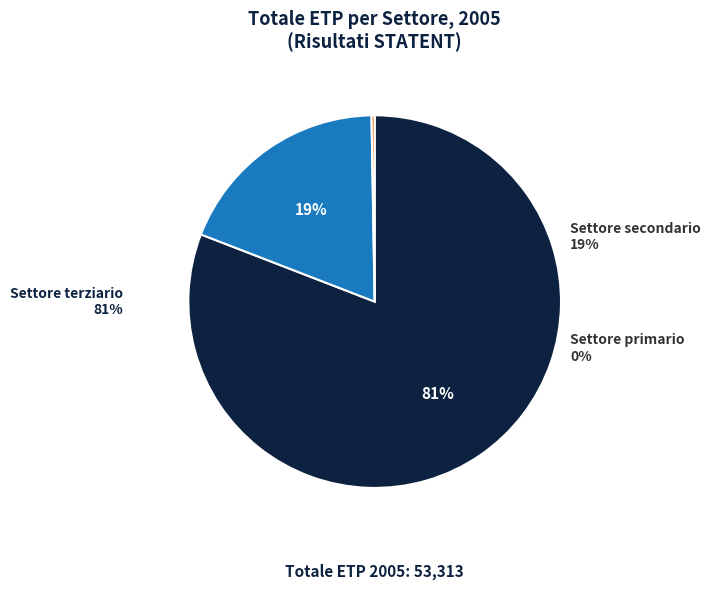

The Settore terziario slice represents 81% of the pie. True or false?

True